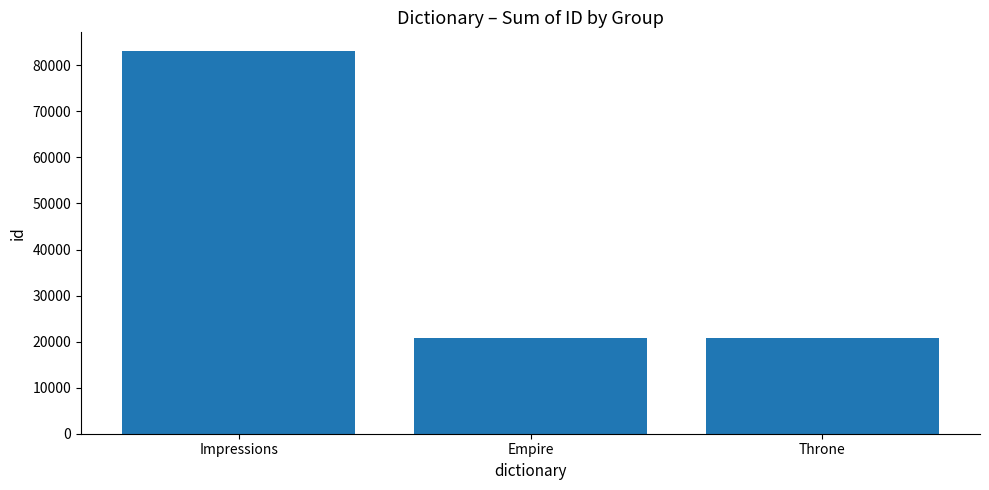

What is the ratio of the value at Impressions to the value at Throne?

4.0